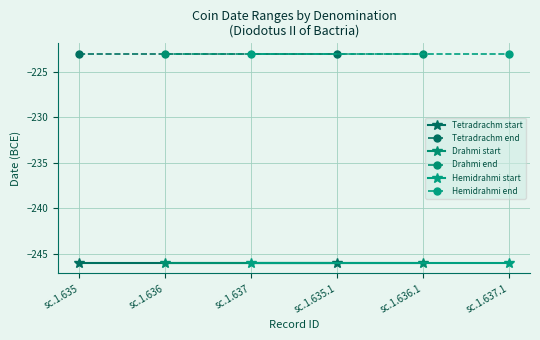

What value does the Hemidrahmi end series have at sc.1.636?

-223